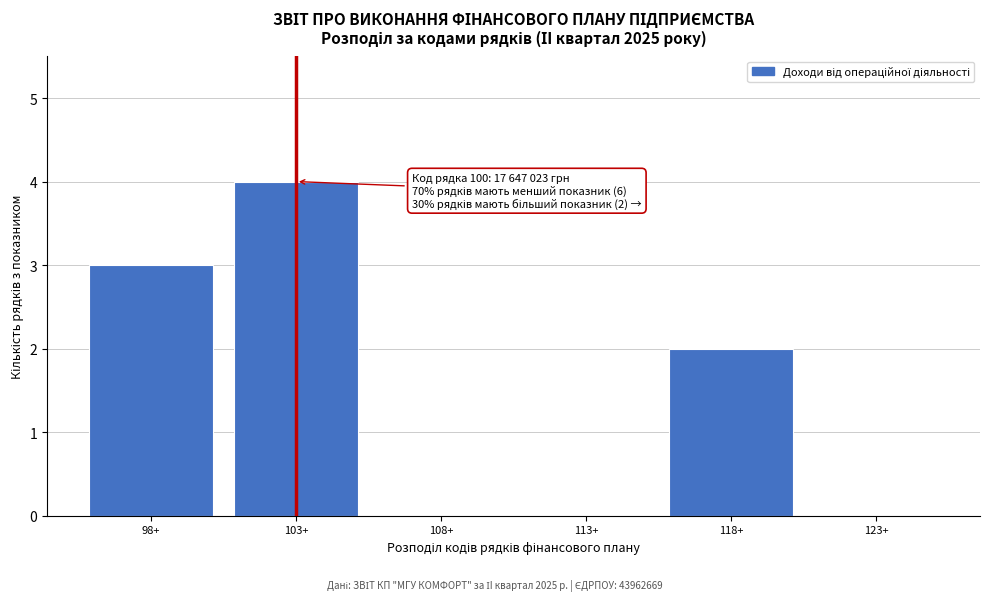

Reading left to right, extract all data points from this chart.

98+=3	103+=4	108+=0	113+=0	118+=2	123+=0